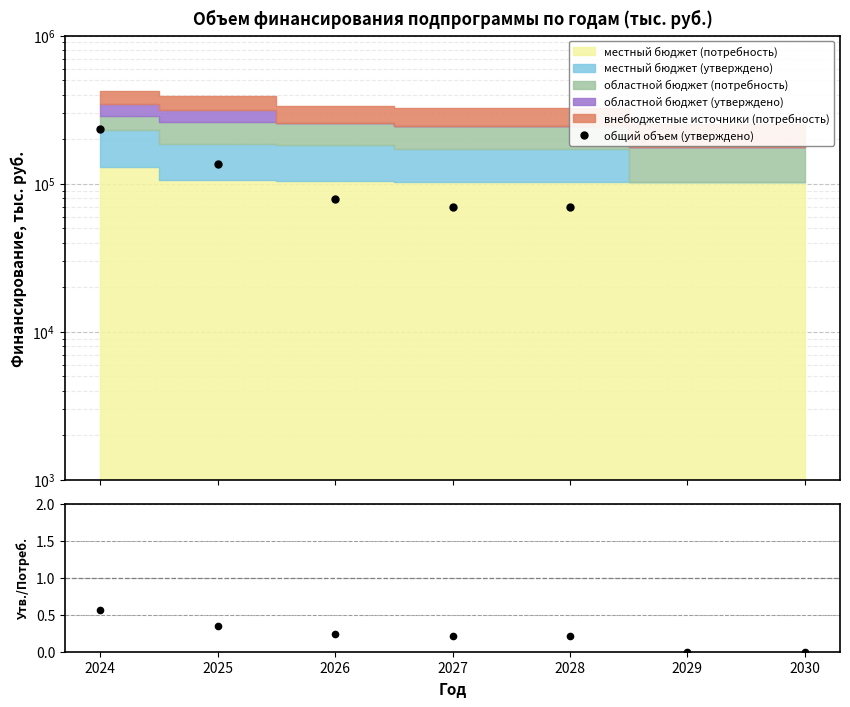

What is the sum of the общий объем (утверждено) values at 2025 and 2026?

214054.2